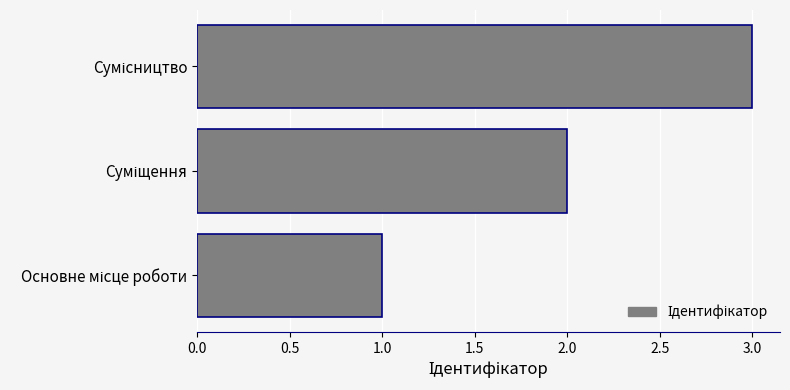

What is the maximum value shown in the chart?

3